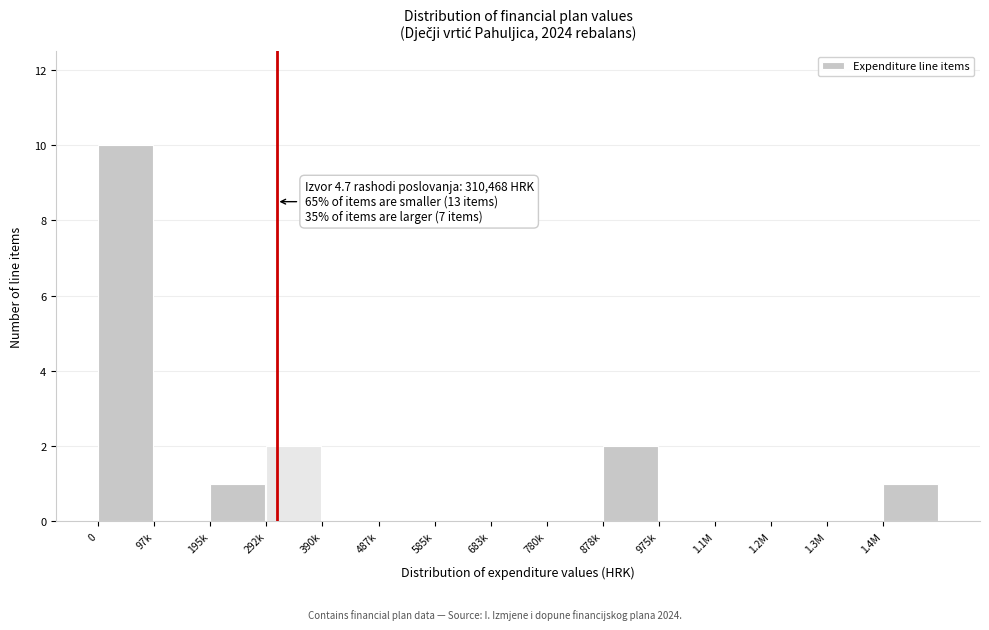

Reading right to left, what are all the values shown in this chart?

1.4M=1	1.3M=0	1.2M=0	1.1M=0	975k=0	878k=2	780k=0	683k=0	585k=0	487k=0	390k=0	292k=2	195k=1	97k=0	0=10